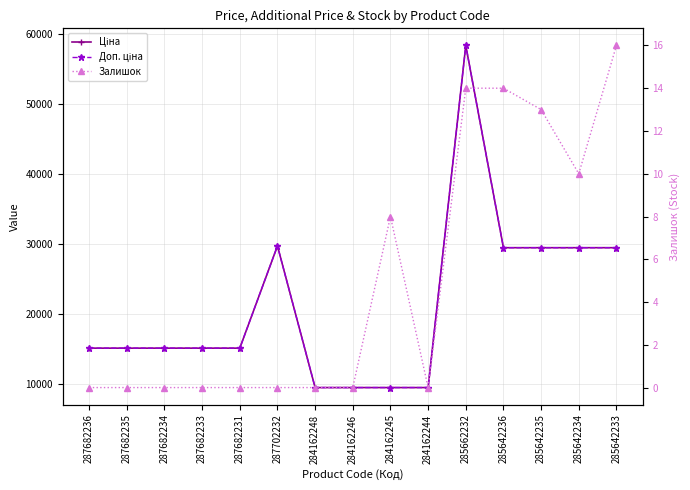

What is the difference between the highest and lowest values at 285662232?

58412.5